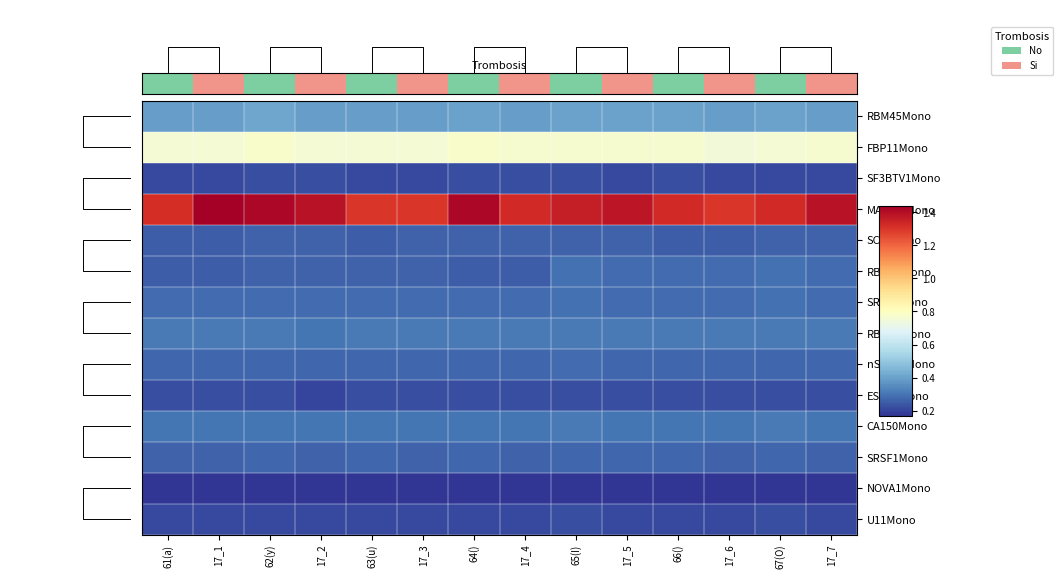

What is the sum of the SRSF1Mono values at 17_7 and 62(y)?

0.5